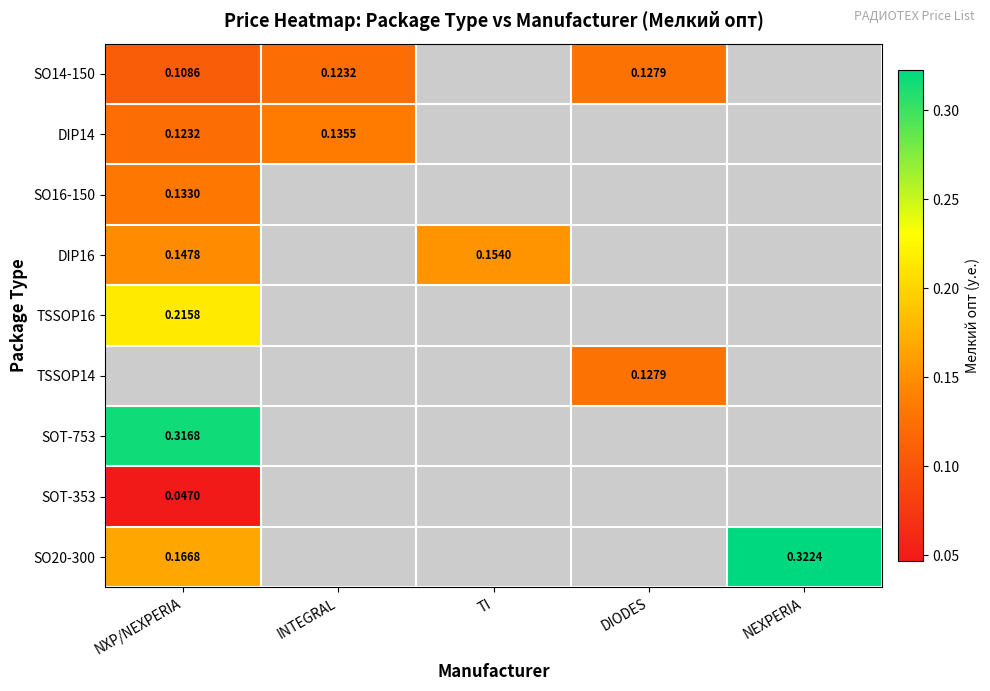

Rank the series by their maximum value, from lowest to highest.

SOT-353, SO14-150, SO16-150, DIP14, DIP16, TSSOP16, TSSOP14, SOT-753, SO20-300